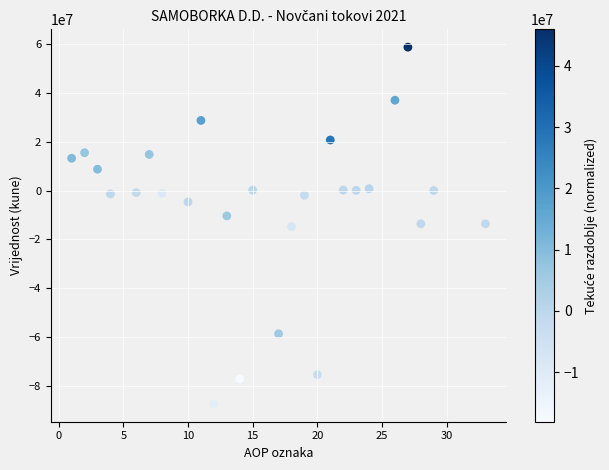

What is the range of X values (max minus min)?

32